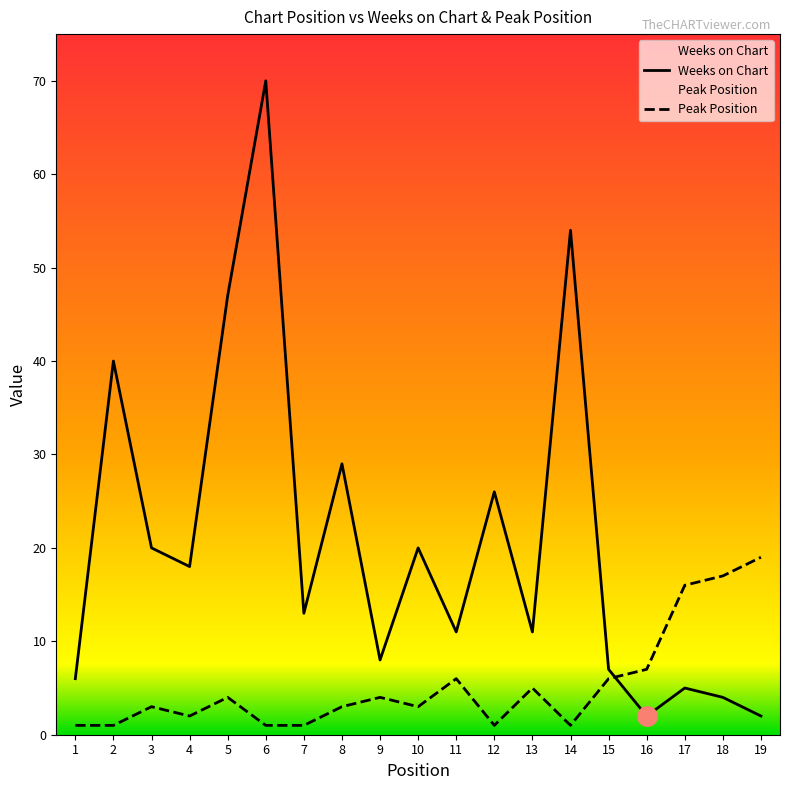

Reading left to right, list all the values displayed in this chart.

Weeks on Chart: 6	40	20	18	47	70	13	29	8	20	11	26	11	54	7	2	5	4	2
Peak Position: 1	1	3	2	4	1	1	3	4	3	6	1	5	1	6	7	16	17	19